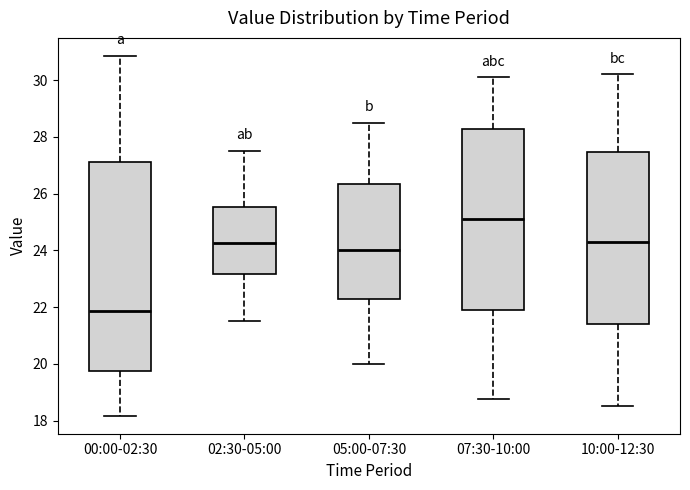

Reading left to right, transcribe this box plot: for each box, give where its median line is, the range the box spans, and where its two whiskers end, as read against the y-axis. The values are not printed on the chart, so give them approximately, as read against the axis.

00:00-02:30: median 21.8, box 19.8 to 27.2, whiskers 18.2 to 30.8
02:30-05:00: median 24.2, box 23.2 to 25.6, whiskers 21.6 to 27.6
05:00-07:30: median 24.0, box 22.4 to 26.4, whiskers 20.0 to 28.6
07:30-10:00: median 25.2, box 22.0 to 28.2, whiskers 18.8 to 30.2
10:00-12:30: median 24.4, box 21.4 to 27.4, whiskers 18.6 to 30.2